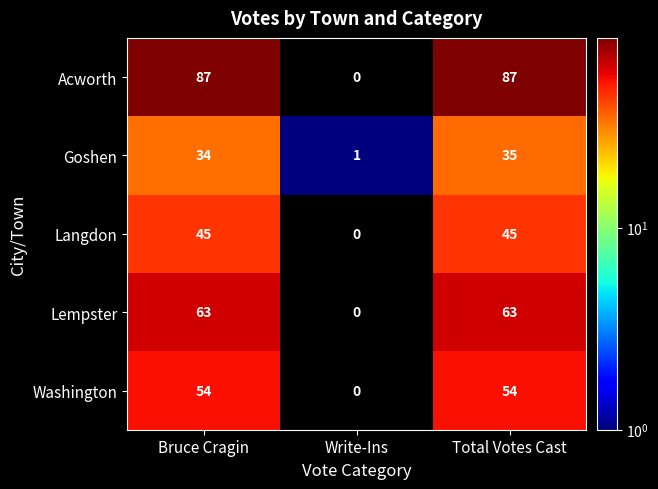

Which category has the lowest value across all series?

Write-Ins